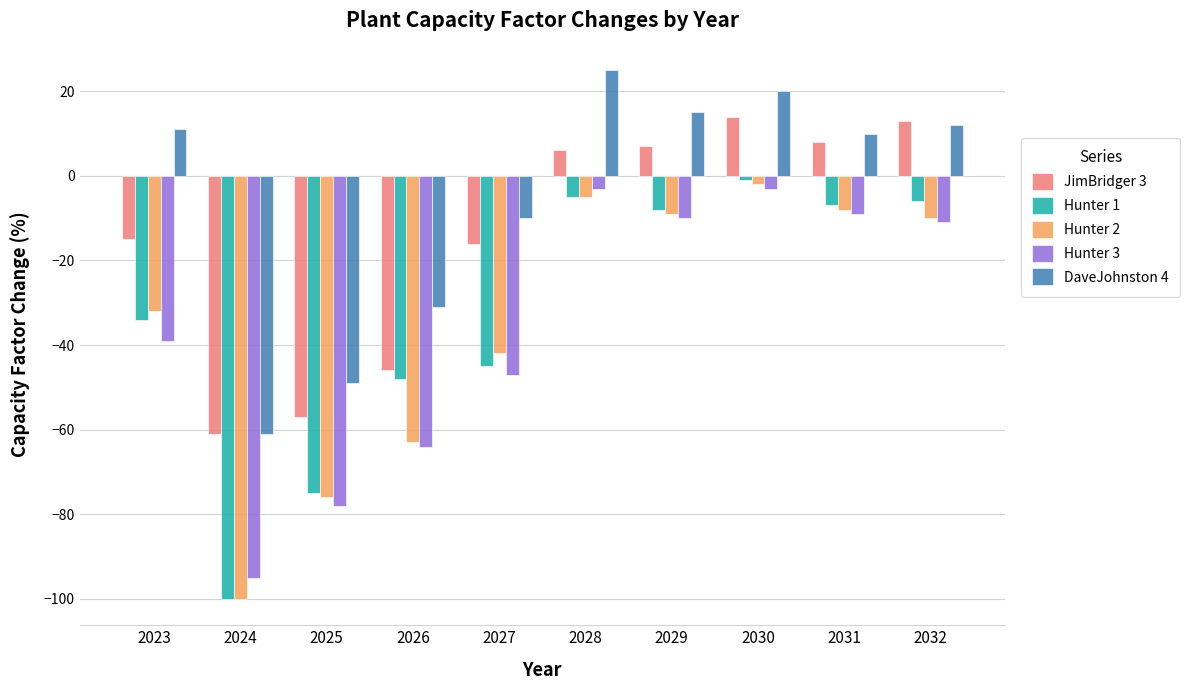

What are all the series names shown in the legend?

JimBridger 3, Hunter 1, Hunter 2, Hunter 3, DaveJohnston 4